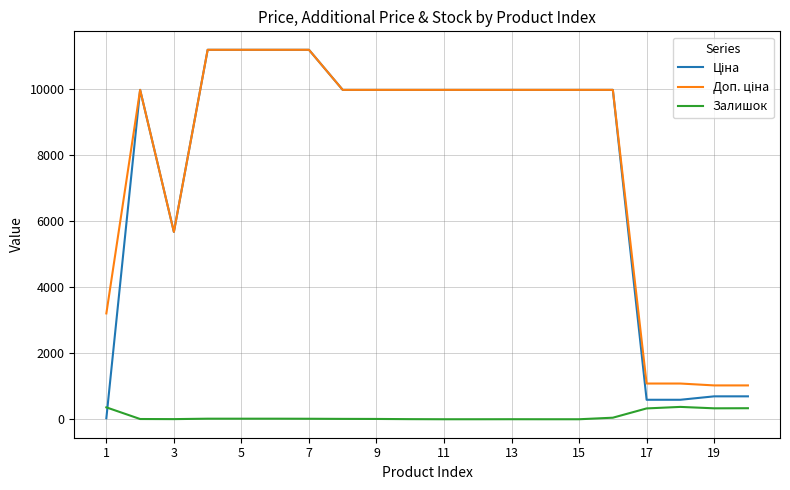

What is the maximum value shown in the chart?

11188.2